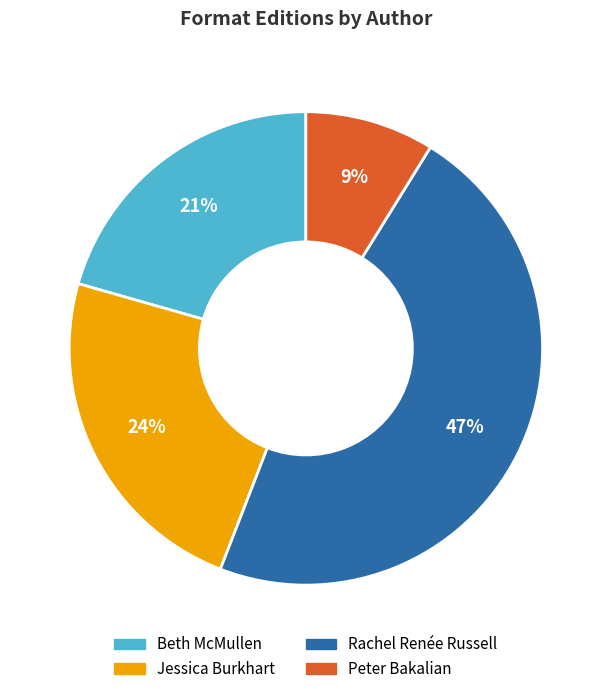

Is there any slice that represents more than half of the pie?

No